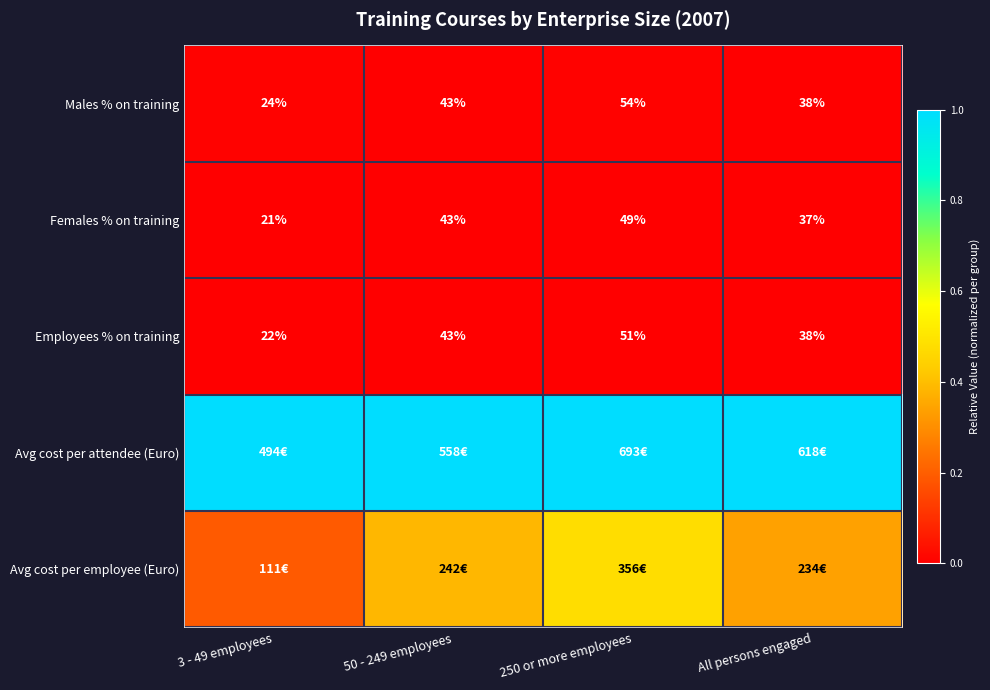

Is the value of Females % on training at 3 - 49 employees greater than the value of Employees % on training at 3 - 49 employees?

No